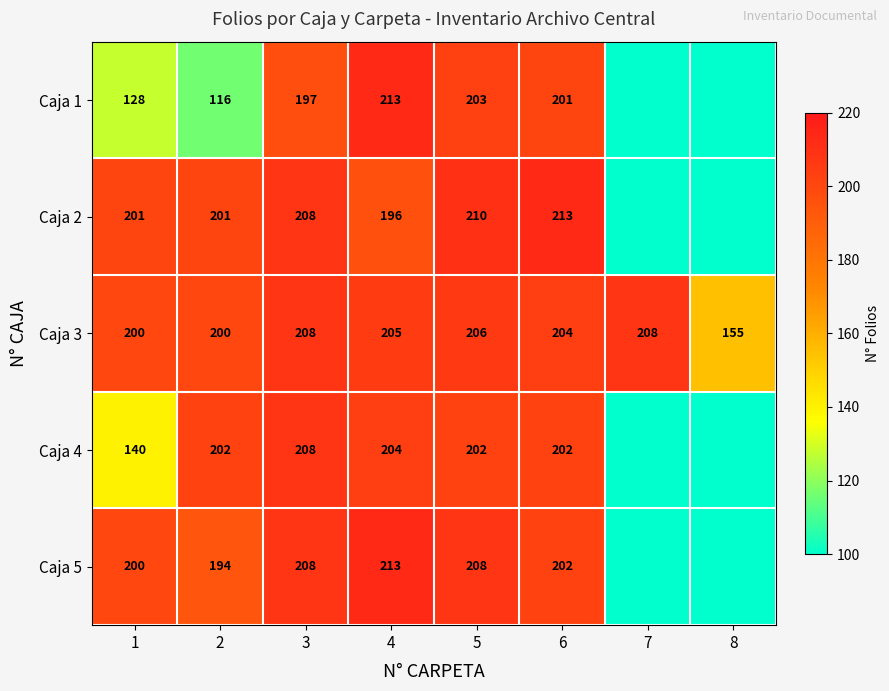

What is the average value of the Caja 3 series?

198